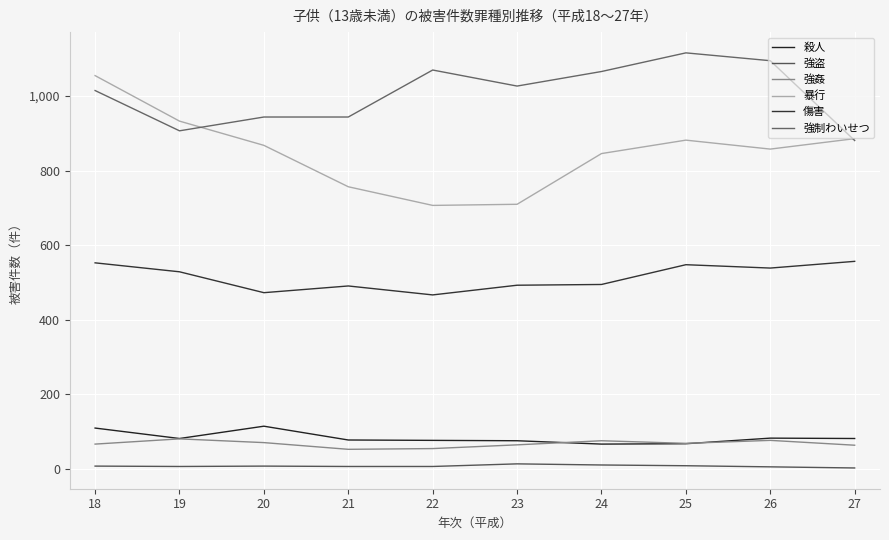

True or false: 強姦 and 傷害 intersect in this chart.

False